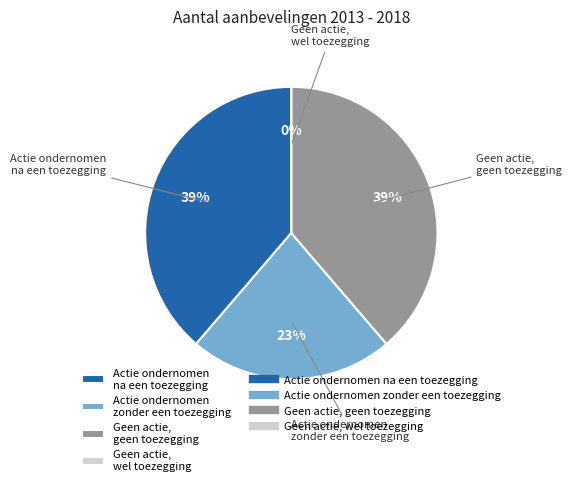

What is the largest slice in the pie chart?

Actie ondernomen na een toezegging